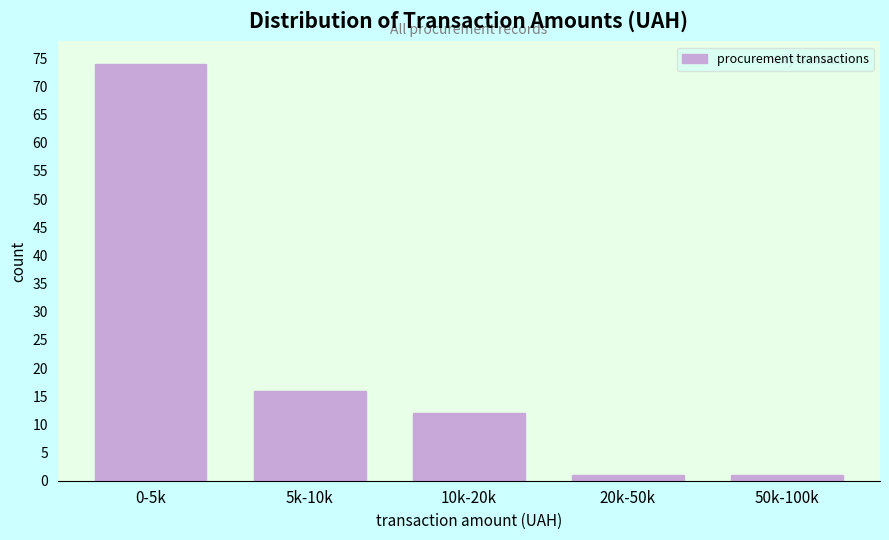

Reading left to right, transcribe all the data shown in this chart.

0-5k=74	5k-10k=16	10k-20k=12	20k-50k=1	50k-100k=1